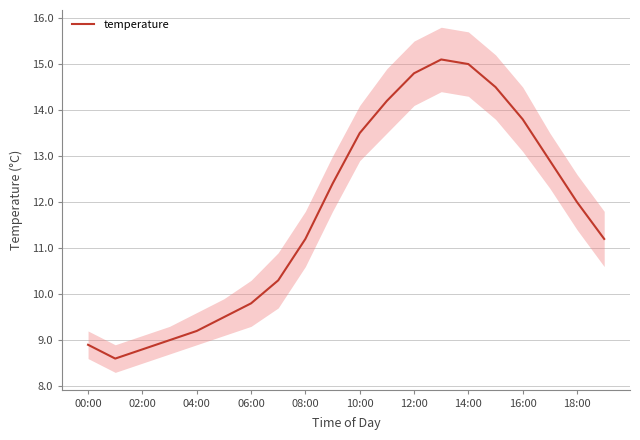

What is the difference between the maximum and second lowest values?

6.3